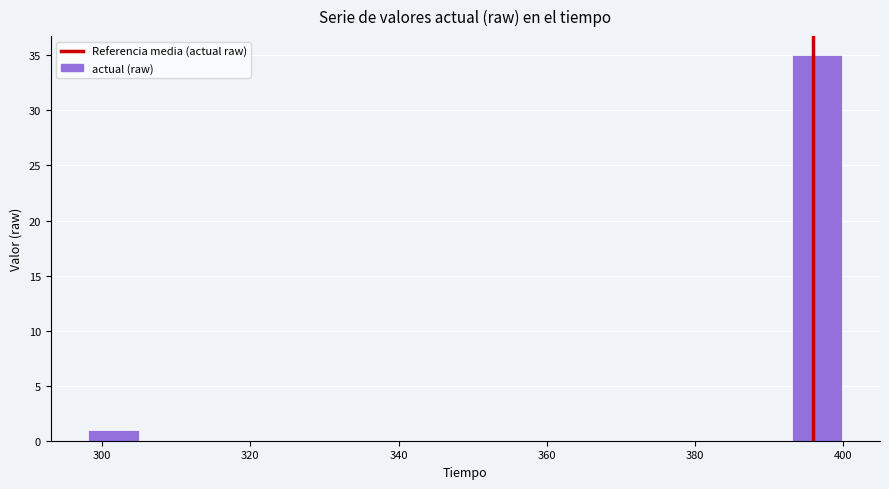

Around what value on the x-axis is the tallest bar? Give the approximate position of its centre, as read against the axis.

396